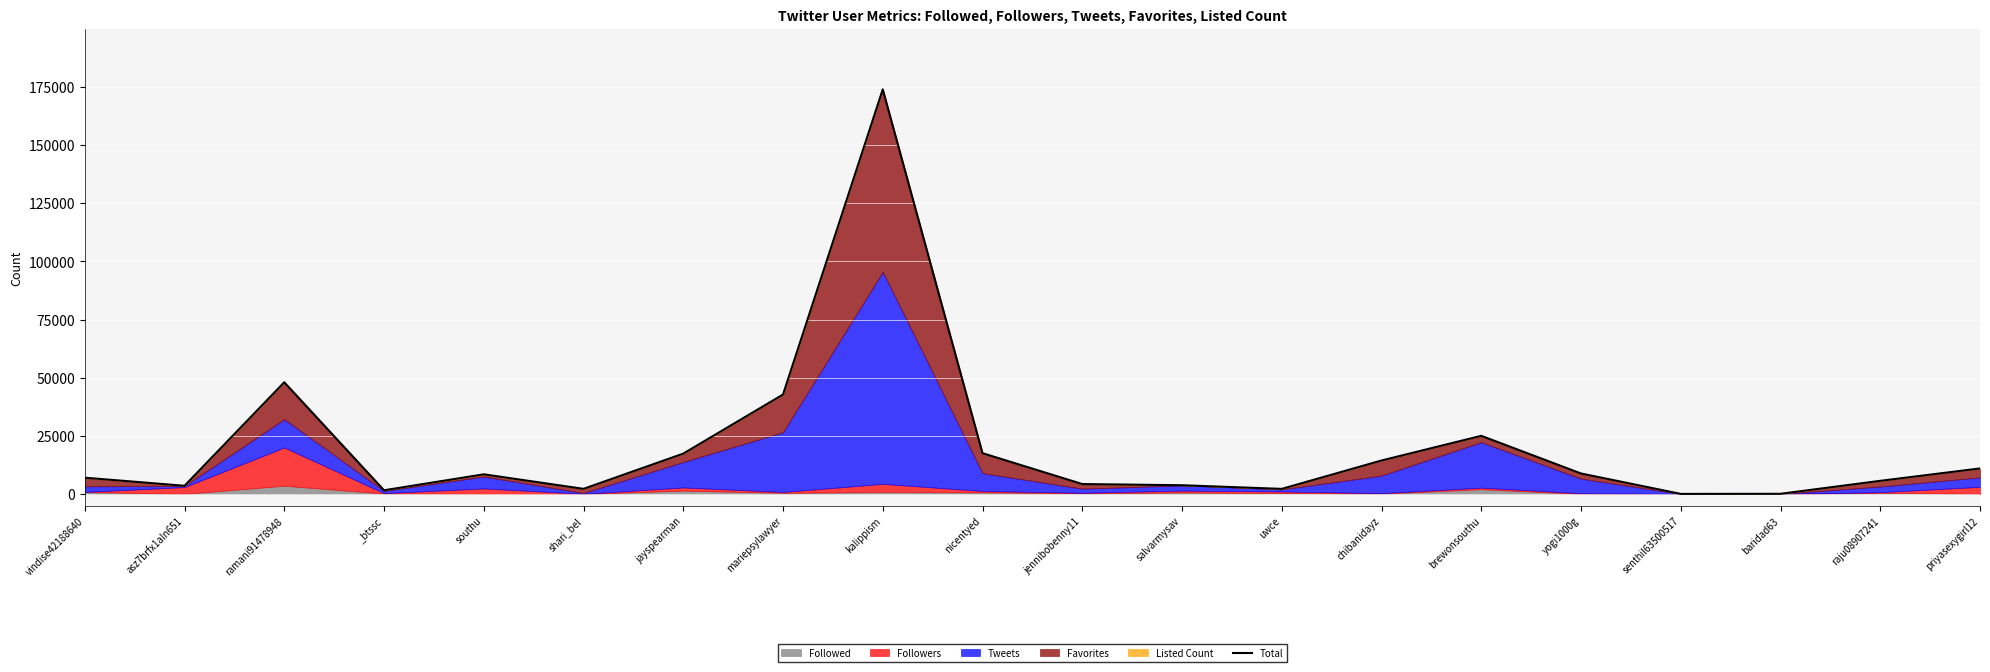

What is the value of the 20th point from the left?

11037